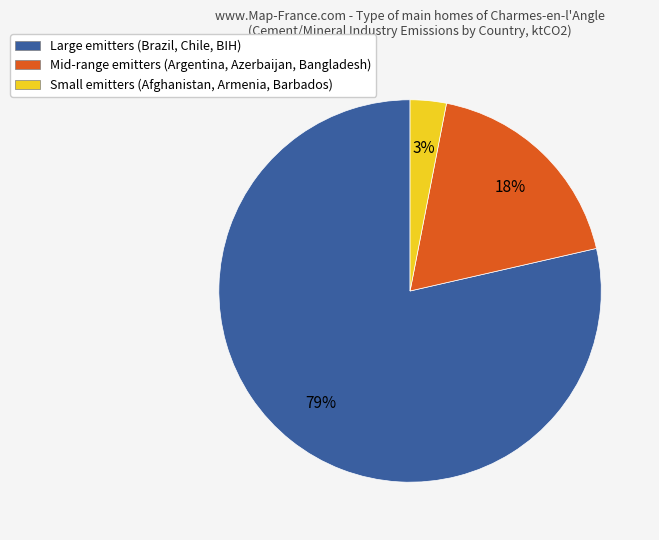

Which category has the smallest portion of the pie?

Small emitters (Afghanistan, Armenia, Barbados)